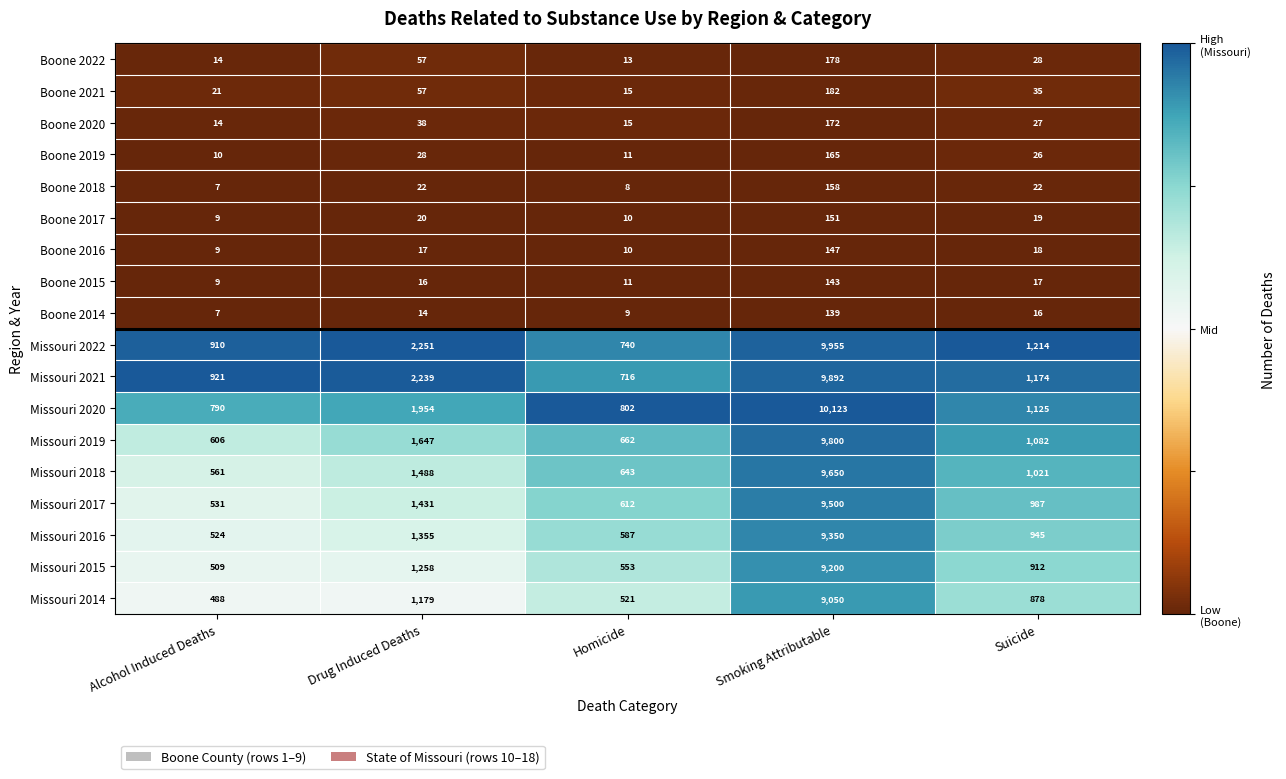

At Suicide, list the series in order from smallest to largest.

Boone 2014, Boone 2015, Boone 2016, Boone 2017, Boone 2018, Boone 2019, Boone 2020, Boone 2022, Boone 2021, Missouri 2014, Missouri 2015, Missouri 2016, Missouri 2017, Missouri 2018, Missouri 2019, Missouri 2020, Missouri 2021, Missouri 2022